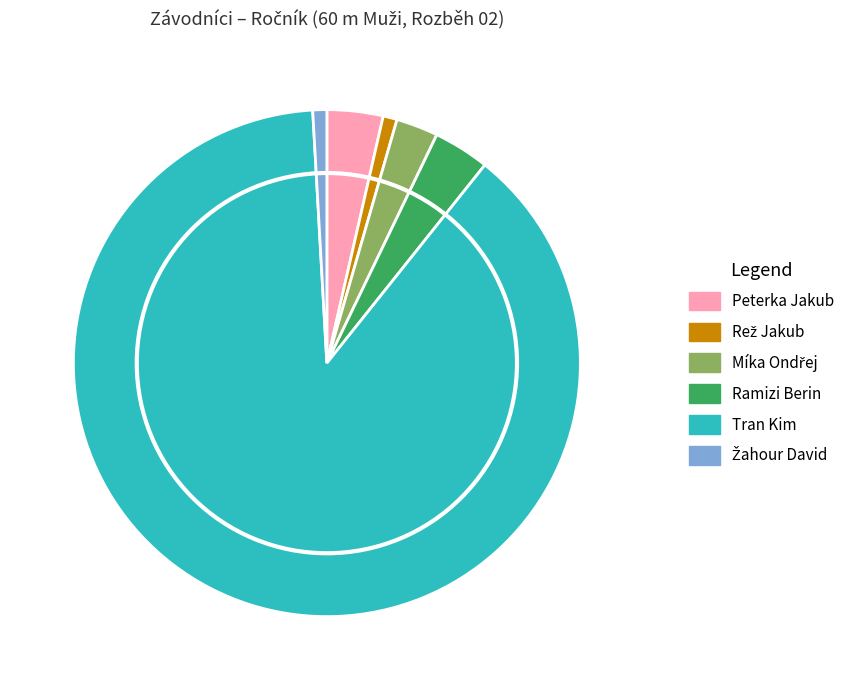

Between Peterka Jakub and Tran Kim, which is larger?

Tran Kim